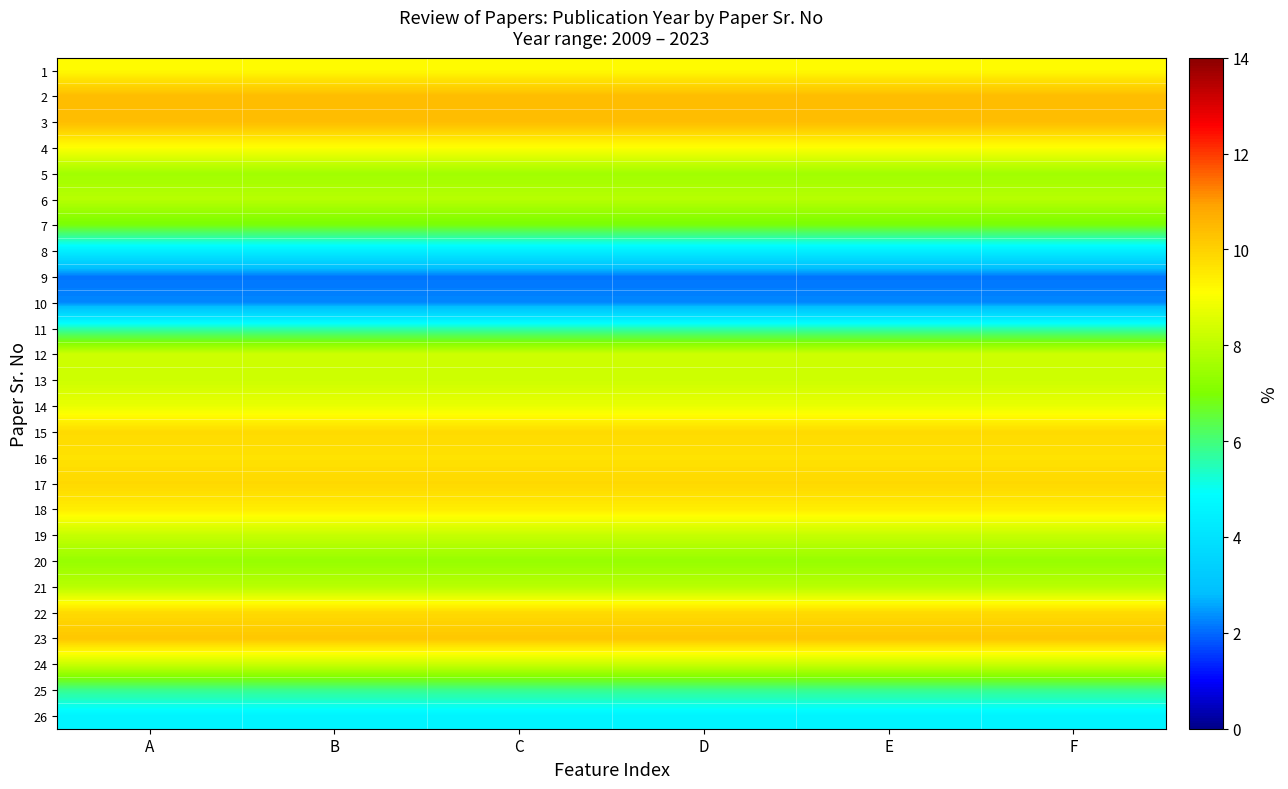

Rank the series by their maximum value, from highest to lowest.

3, 2, 23, 17, 22, 15, 16, 18, 1, 4, 14, 12, 13, 24, 19, 21, 6, 5, 20, 7, 25, 11, 26, 8, 10, 9